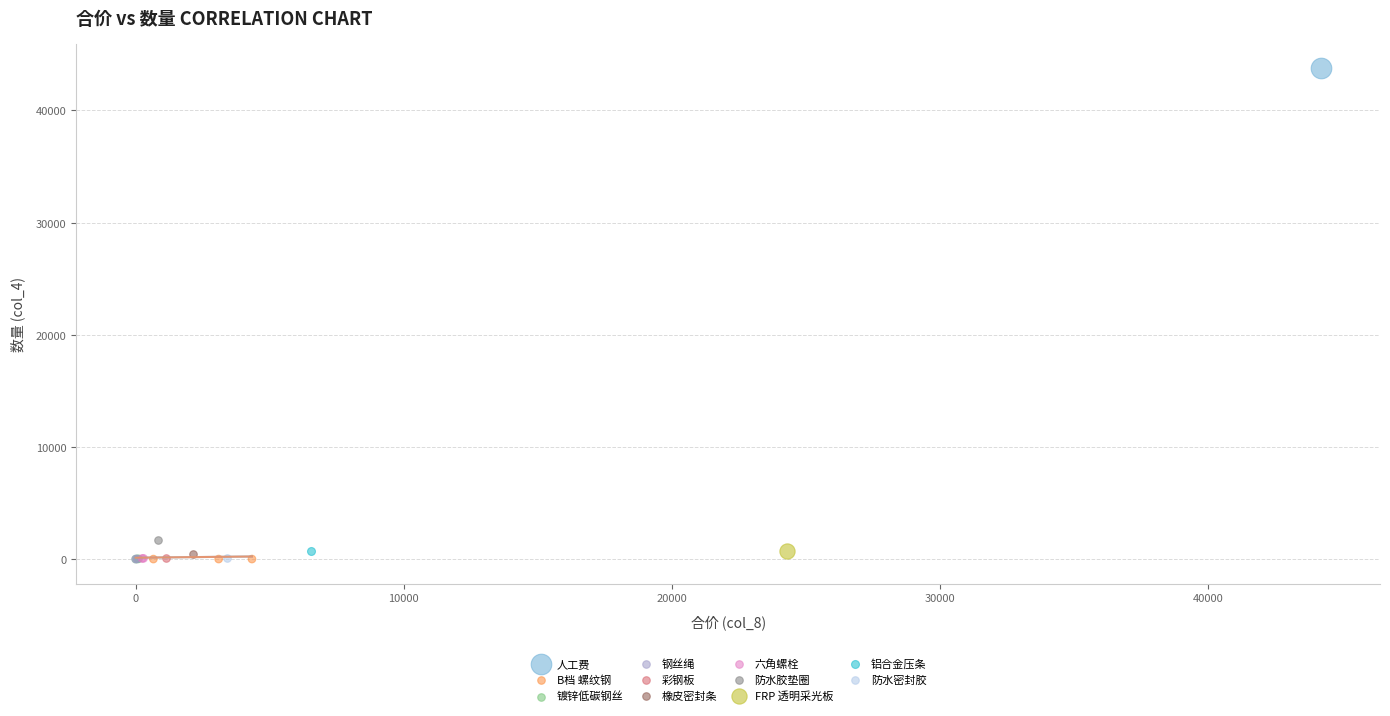

What are all the series names shown in the legend?

人工费, B档 螺纹钢, 镀锌低碳钢丝, 钢丝绳, 彩钢板, 橡皮密封条, 六角螺栓, 防水胶垫圈, FRP 透明采光板, 铝合金压条, 防水密封胶